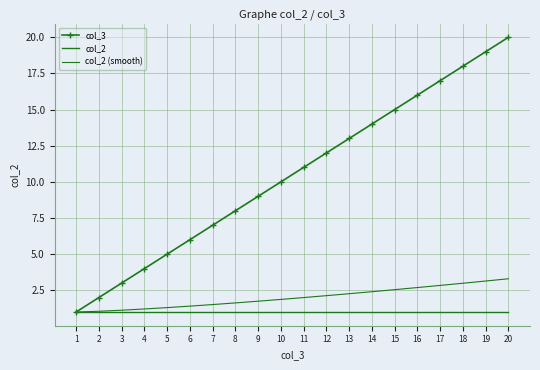

Does the chart have visible grid lines?

Yes